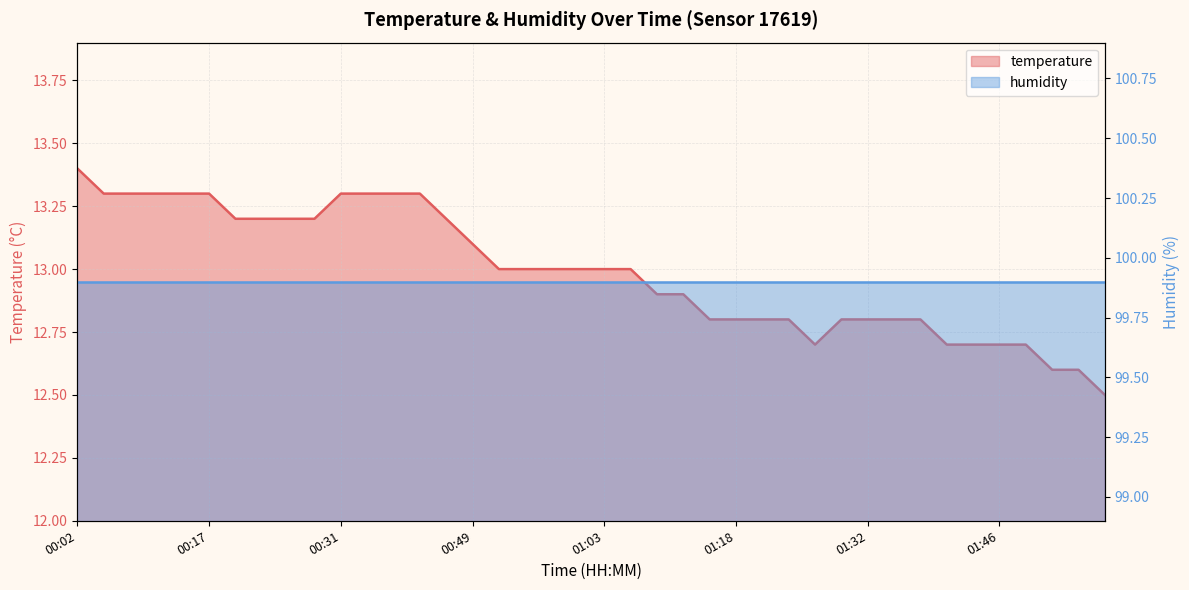

Which category has the lowest value across all series?

01:58